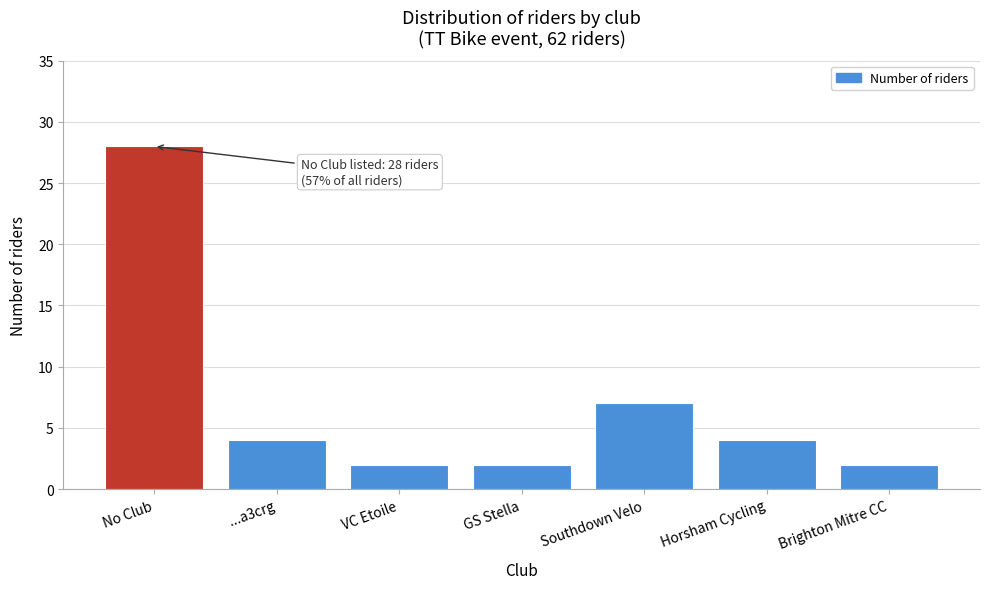

Reading left to right, what are all the values shown in this chart?

No Club=28	...a3crg=4	VC Etoile=2	GS Stella=2	Southdown Velo=7	Horsham Cycling=4	Brighton Mitre CC=2